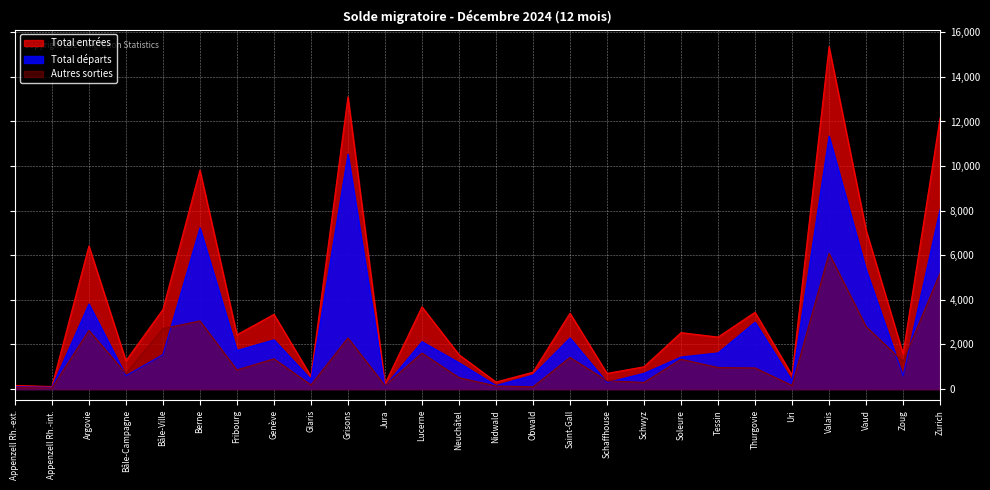

How many interior local peaks does the Total entrées series have?

9